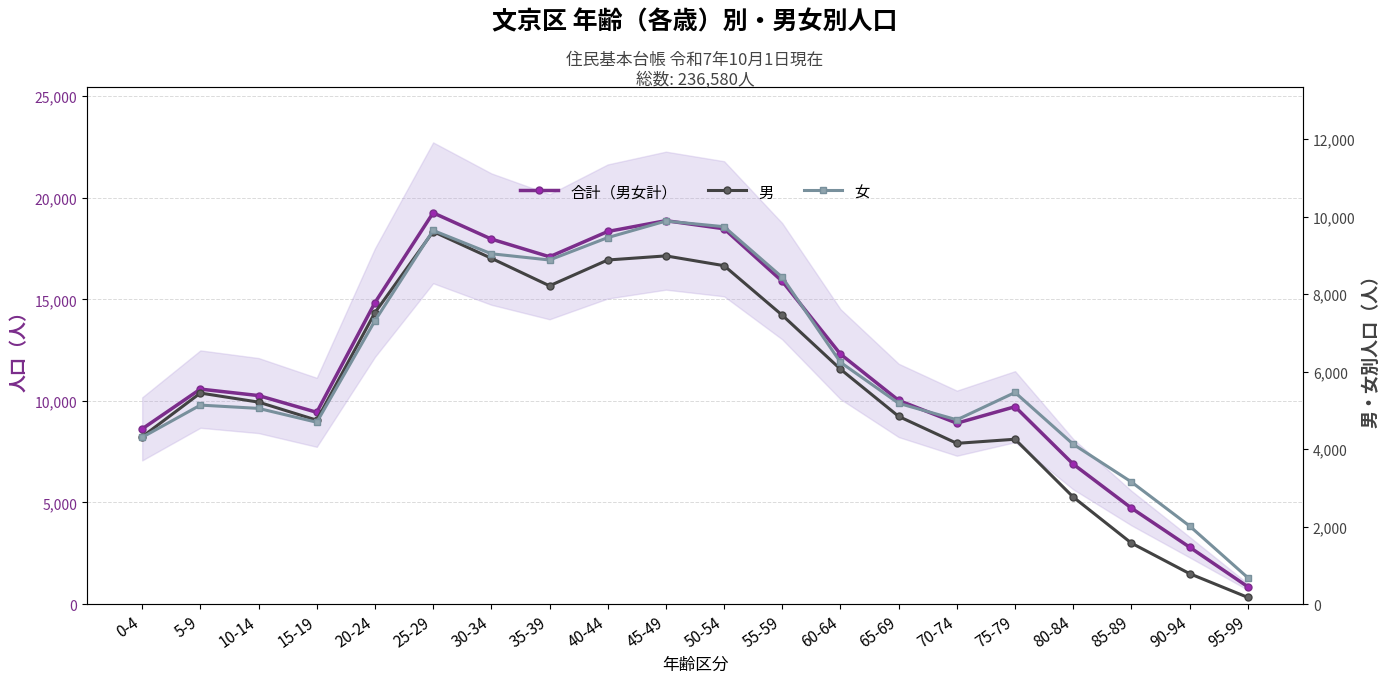

Which series has the largest range (max minus min)?

合計（男女計）